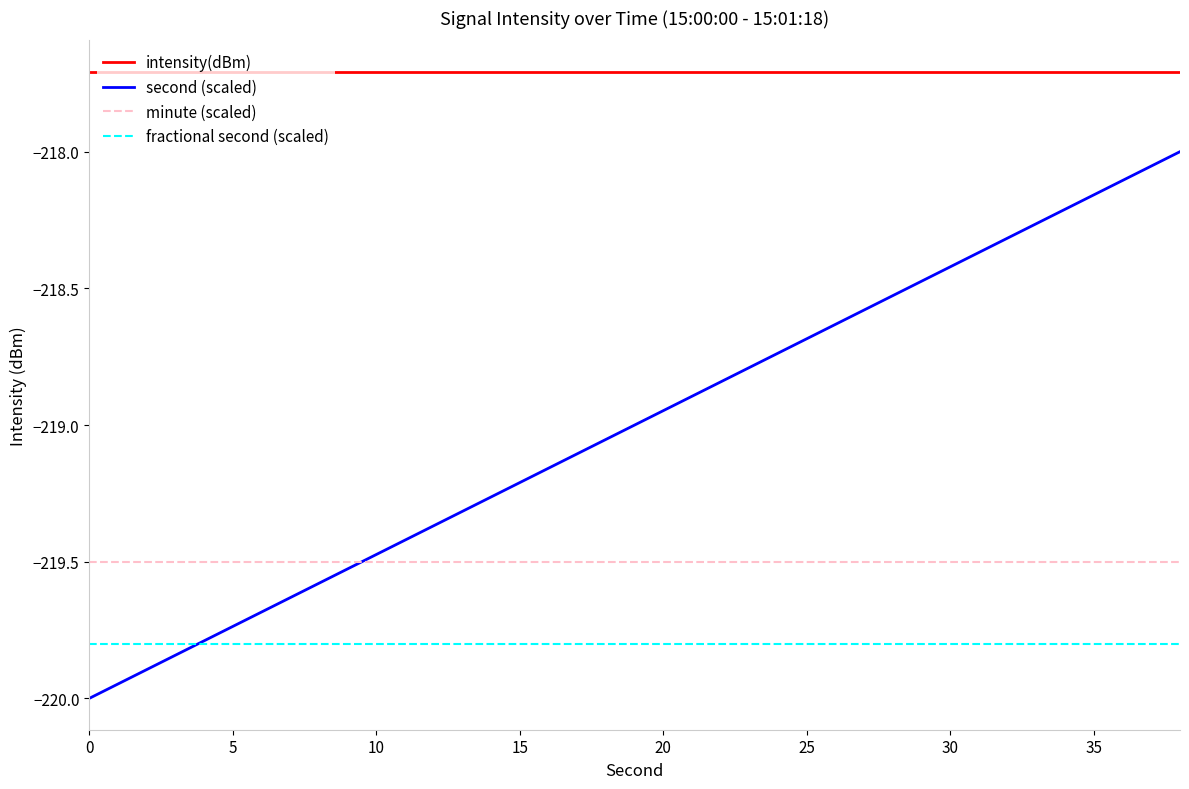

How many lines are shown in the chart?

4